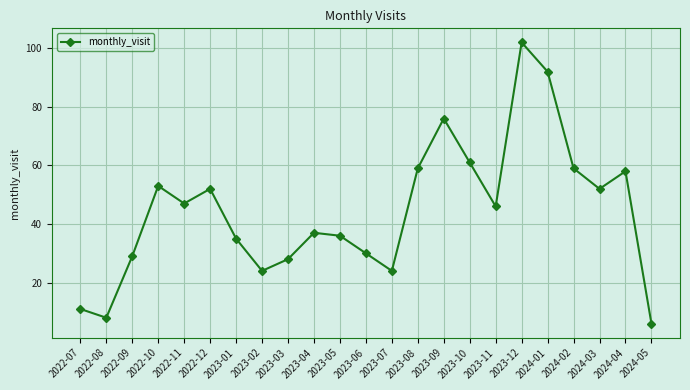

The value at 2023-12 is 62. True or false?

False